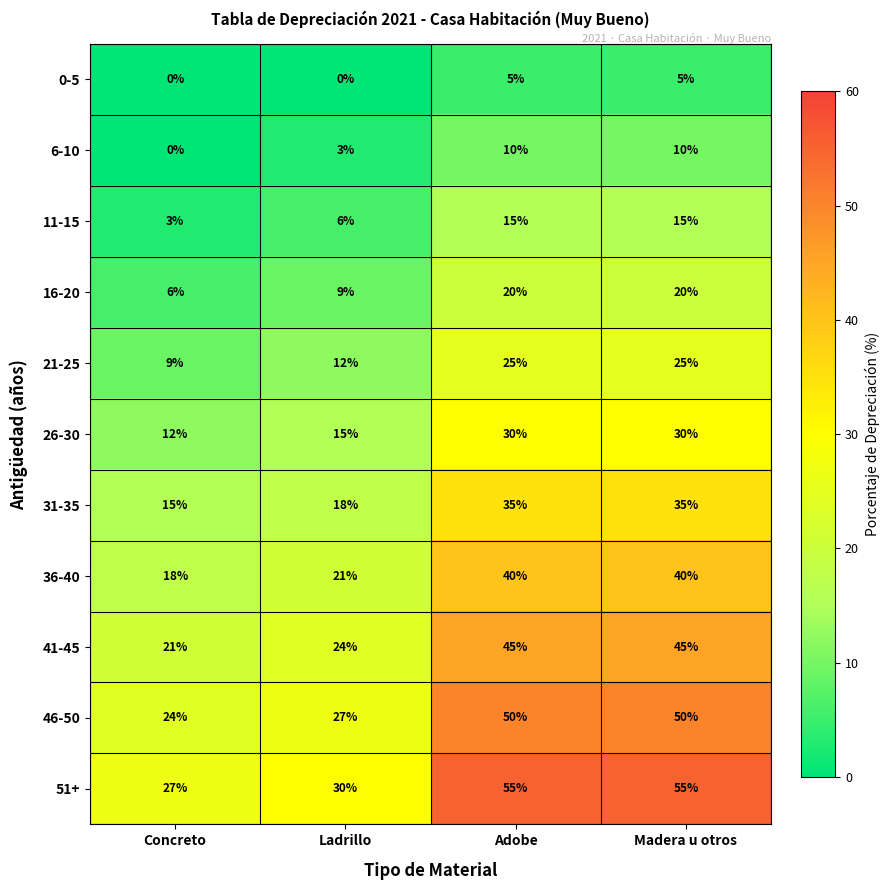

What is the maximum value shown in the chart?

55